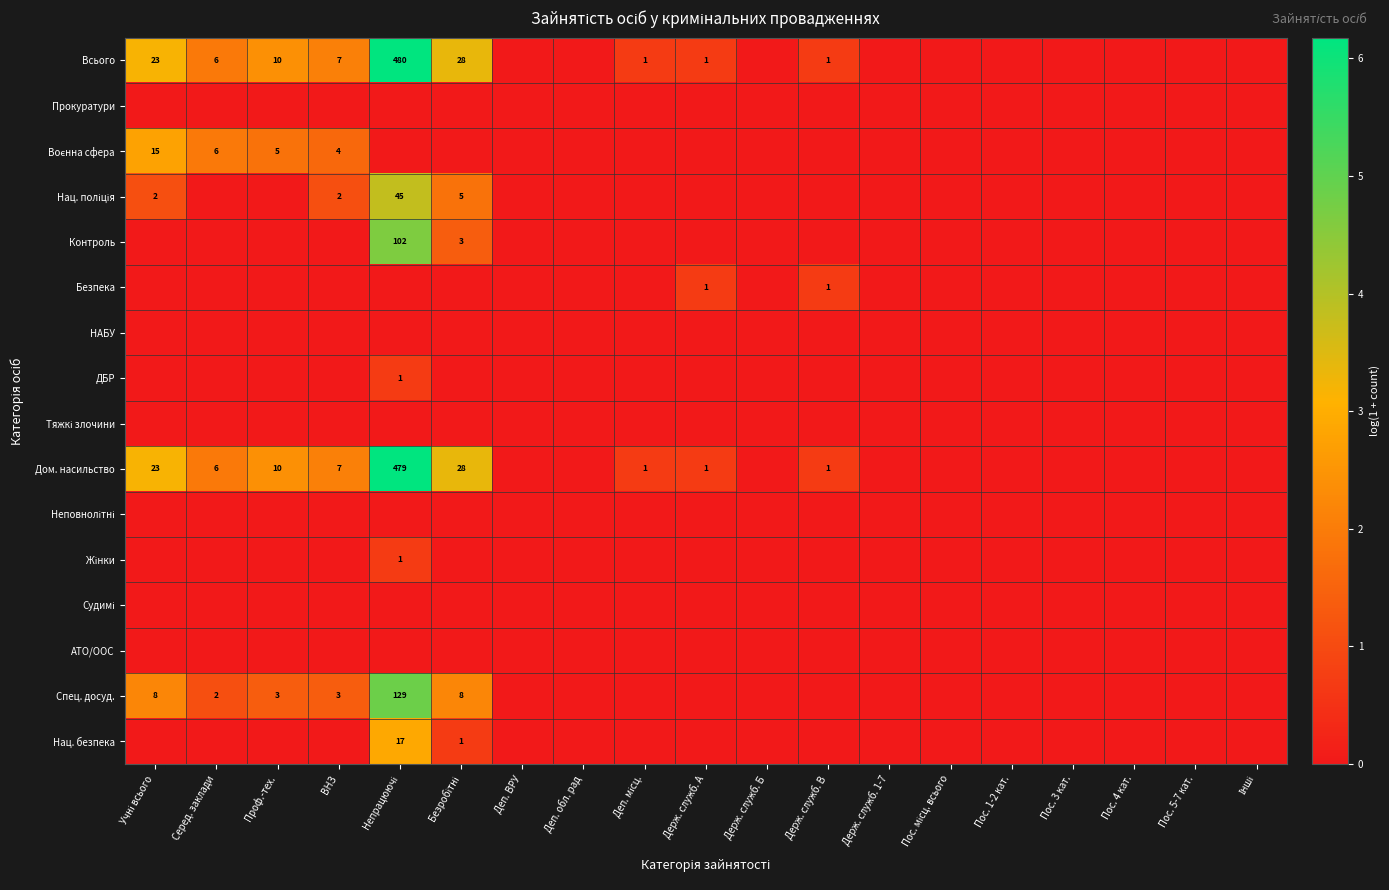

How many categories are shown in the chart?

19